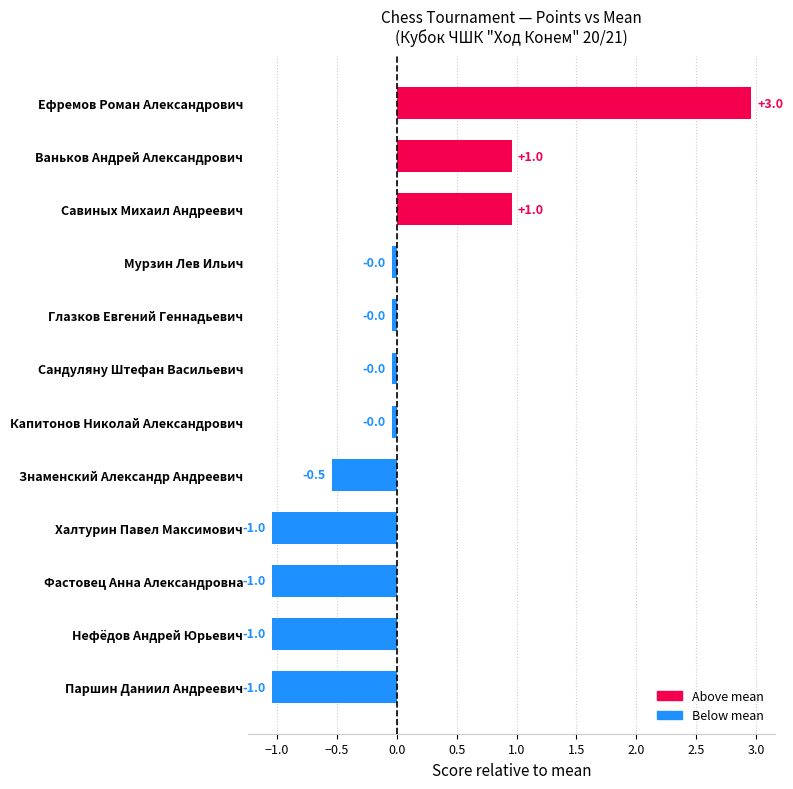

What is the difference between the values at Ефремов Роман Александрович and Капитонов Николай Александрович?

3.0